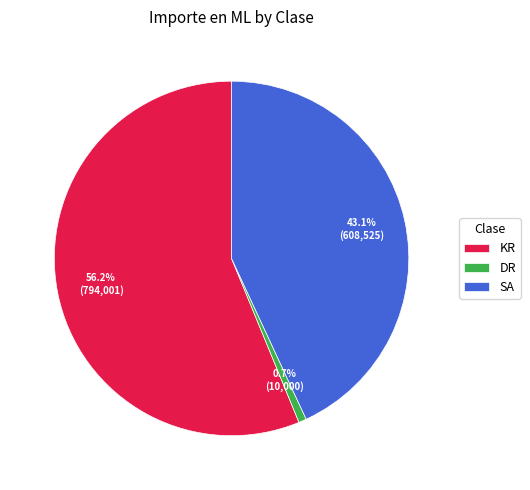

How many slices are in this pie chart?

3